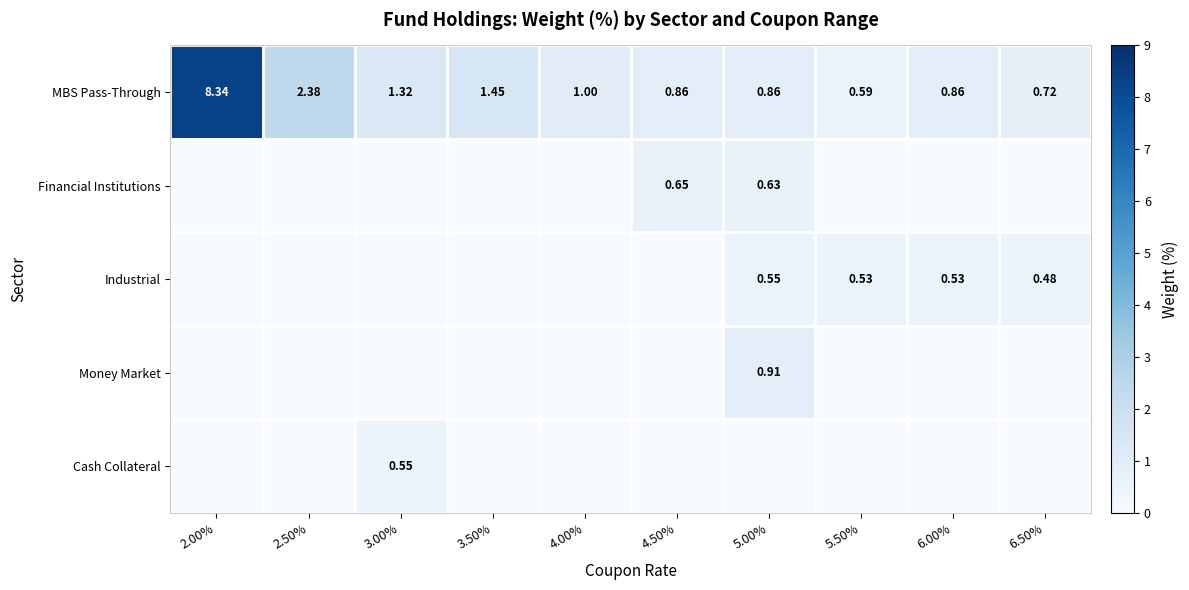

Rank the series by their maximum value, from lowest to highest.

Industrial, Cash Collateral, Financial Institutions, Money Market, MBS Pass-Through